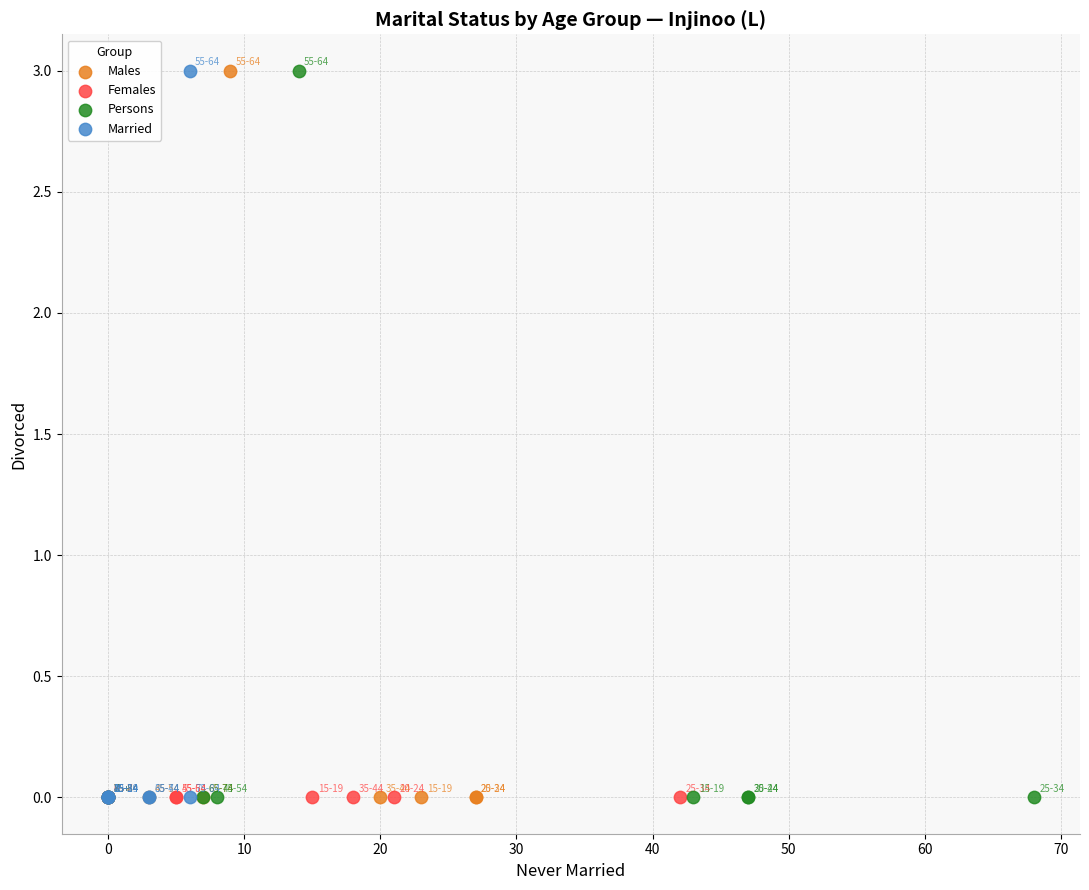

What are all the series names shown in the legend?

Males, Females, Persons, Married